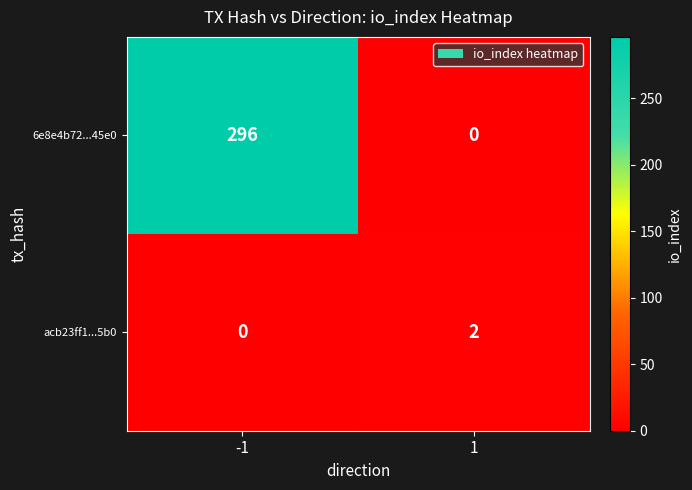

What is the total value across all series at 1?

2